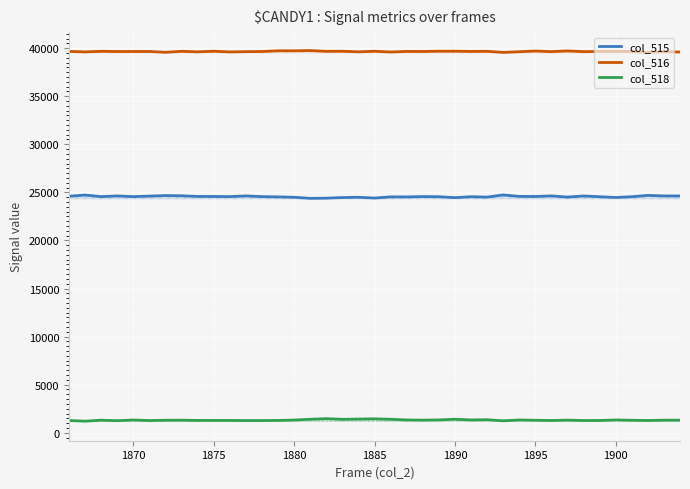

At 1875, list the series in order from largest to smallest.

col_516, col_515, col_518